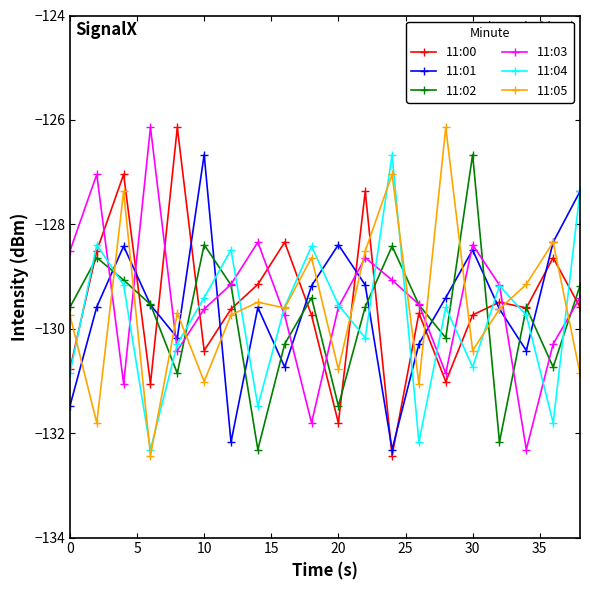

At how many categories does at least one series exceed -128?

10